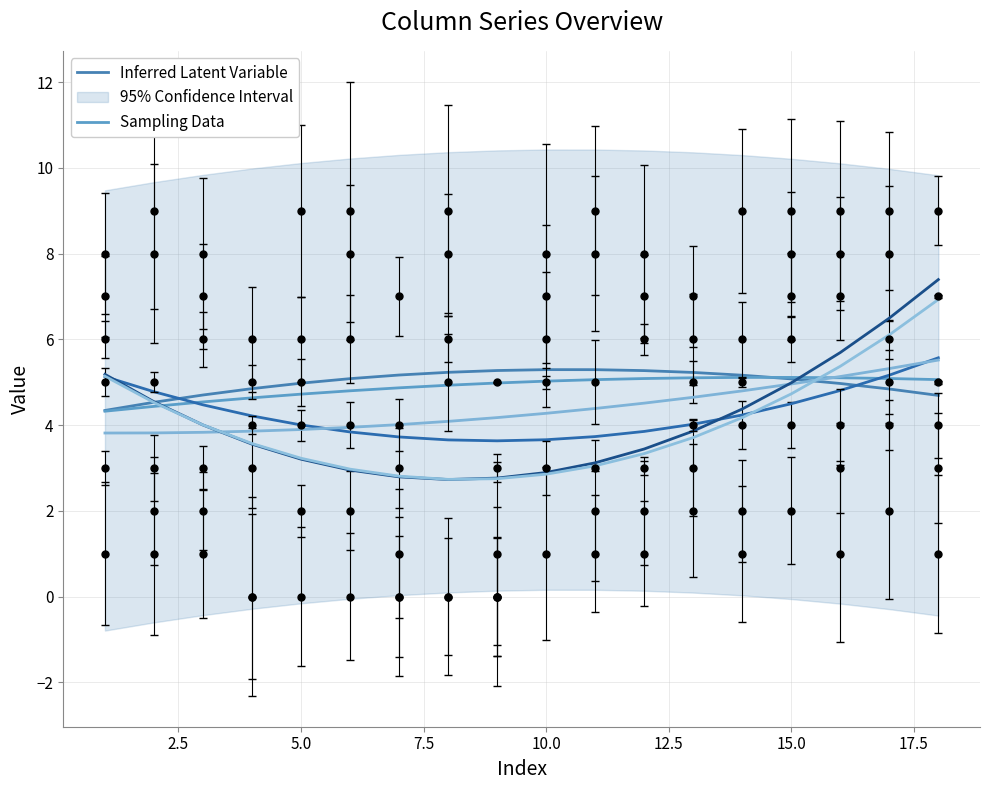

How many lines are shown in the chart?

6